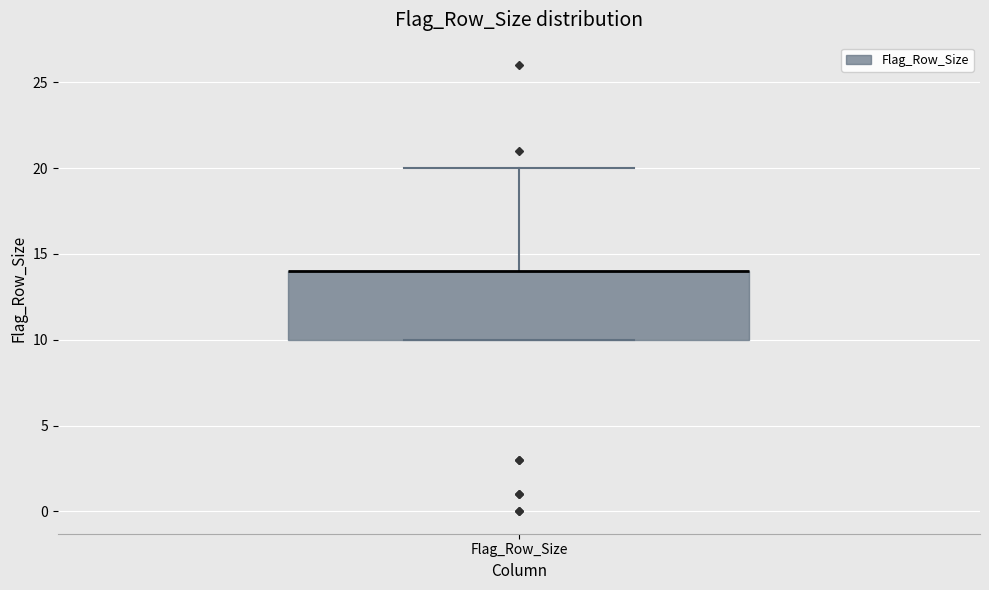

Read this box plot against the y-axis: the position of the median line, the range covered by the box, and the ends of both whiskers. The values are not printed on the chart, so give them approximately, as read against the axis.

median 14 (drawn on the box's upper edge), box 10 to 14, whiskers 10 to 20